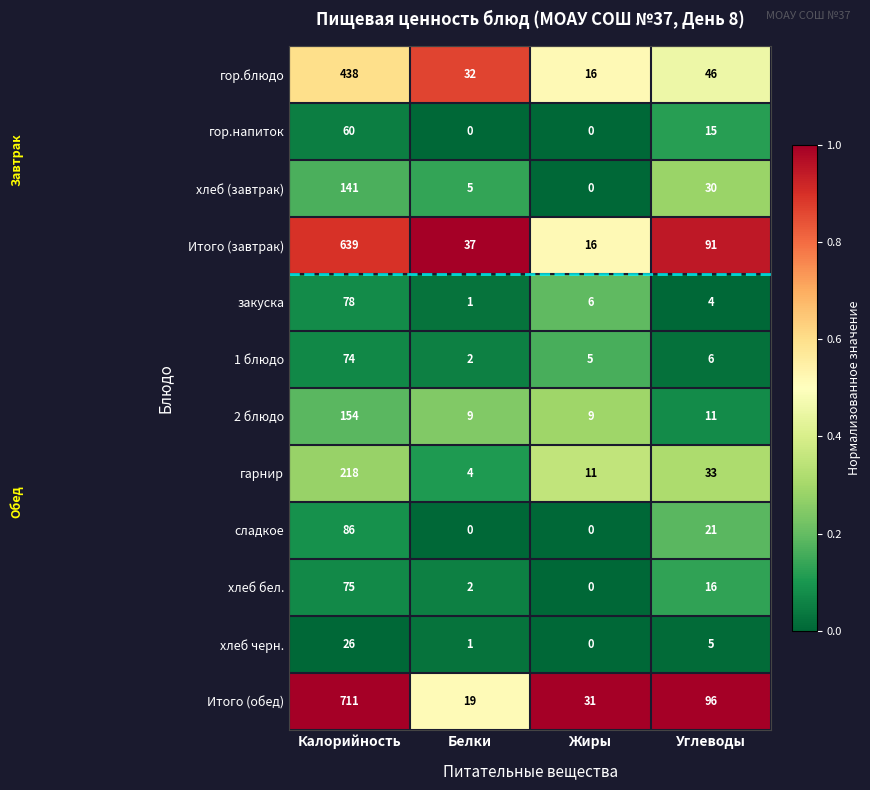

At which category is the sum across all series the highest?

Калорийность